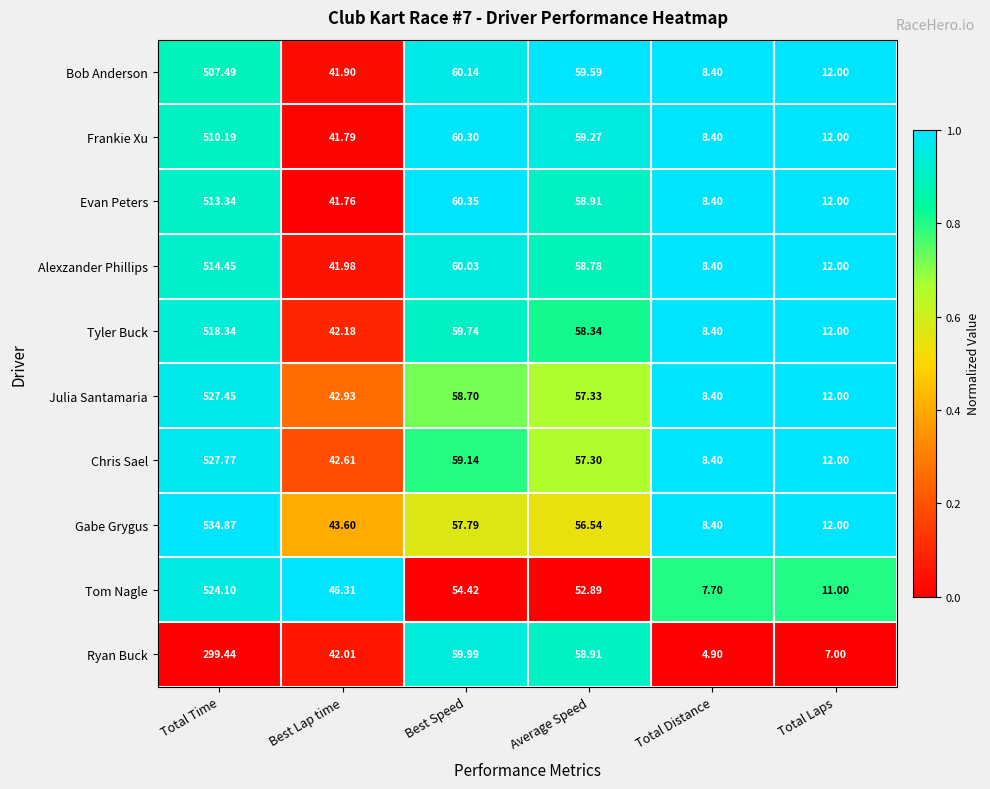

Where does the Gabe Grygus series first go above 56?

Total Time